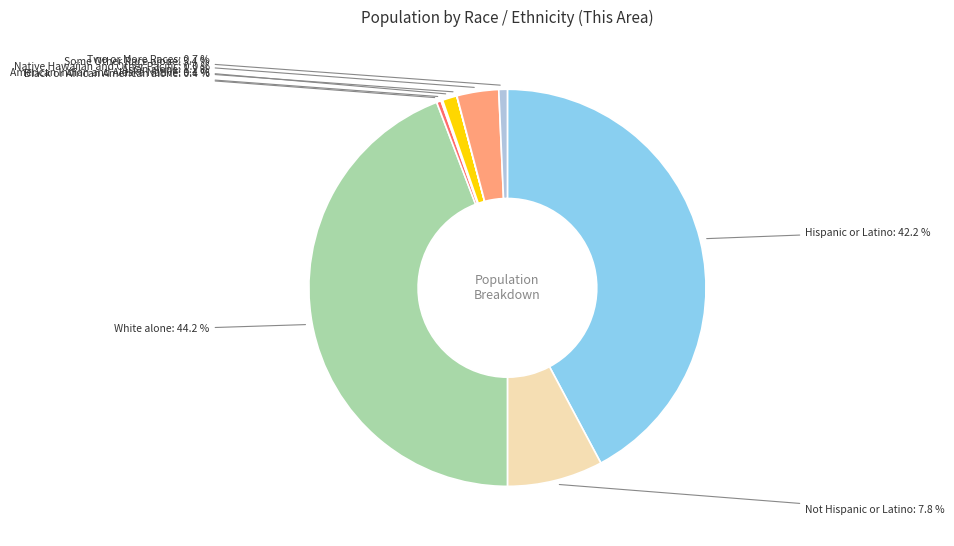

Which slice is the largest?

White alone